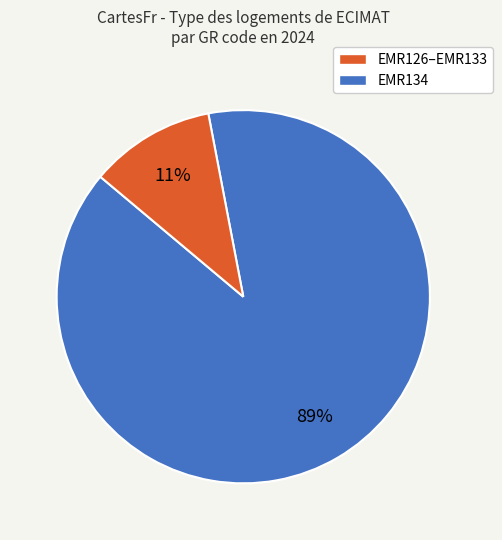

Is the sum of EMR134 and EMR126–EMR133 greater than half?

Yes